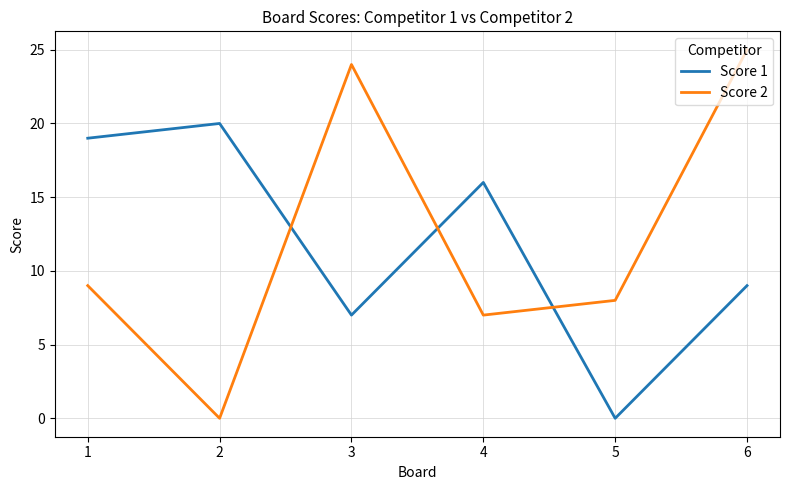

True or false: Score 2 and Score 1 cross at least once.

True